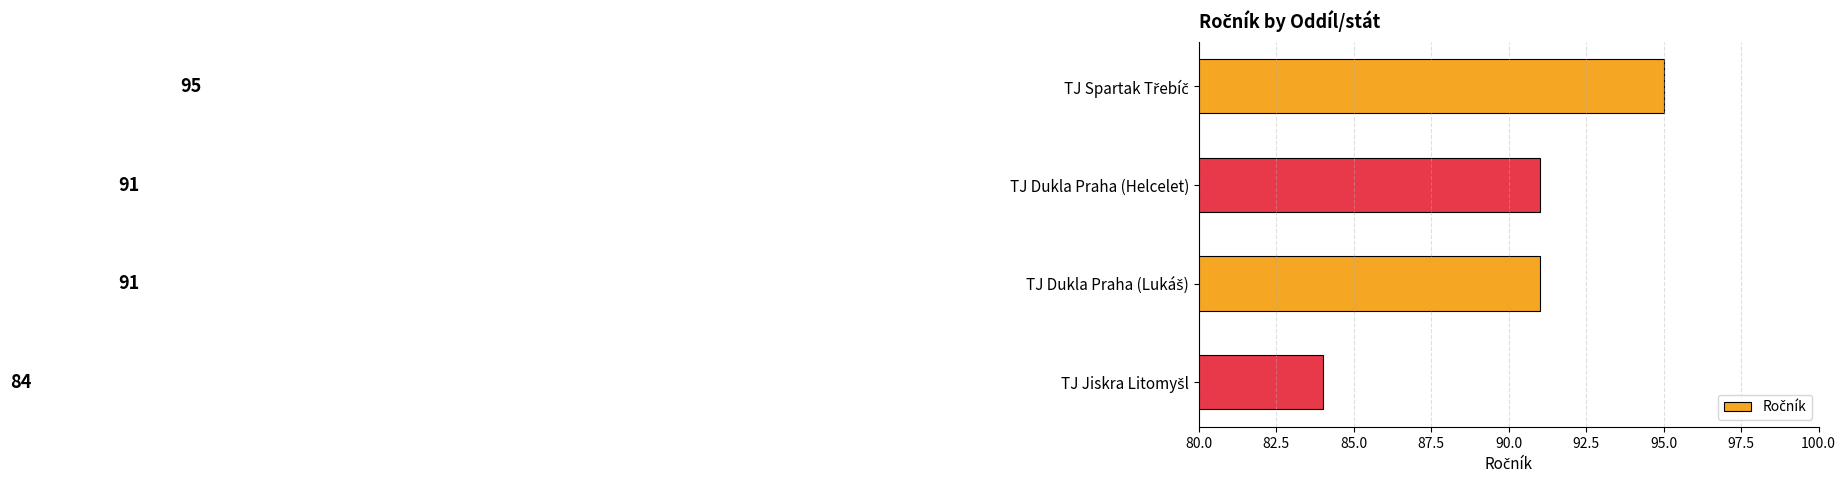

Count the number of categories in the chart.

4